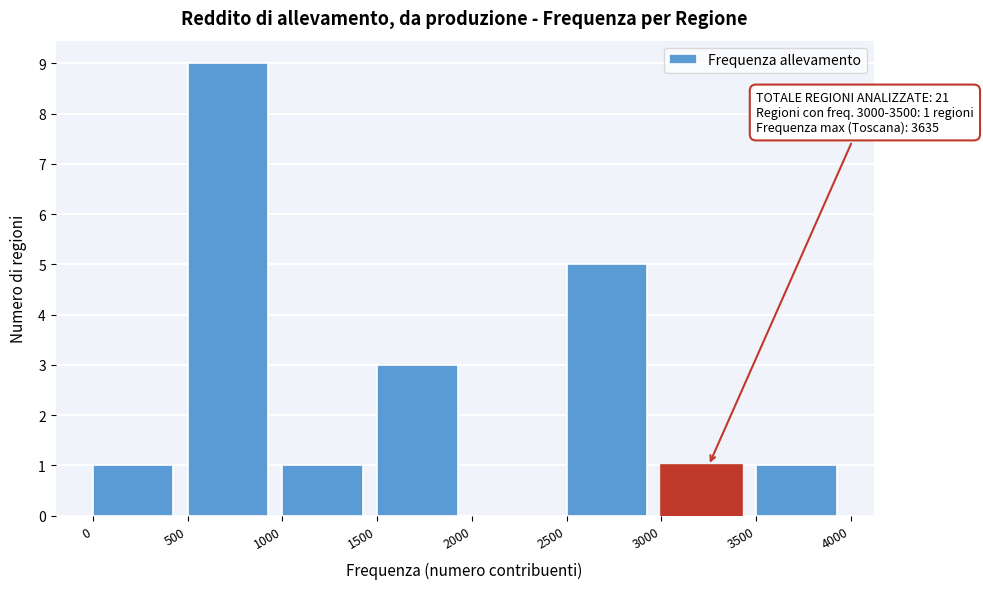

Over which range of the x-axis is the bar tallest?

500 to 1000